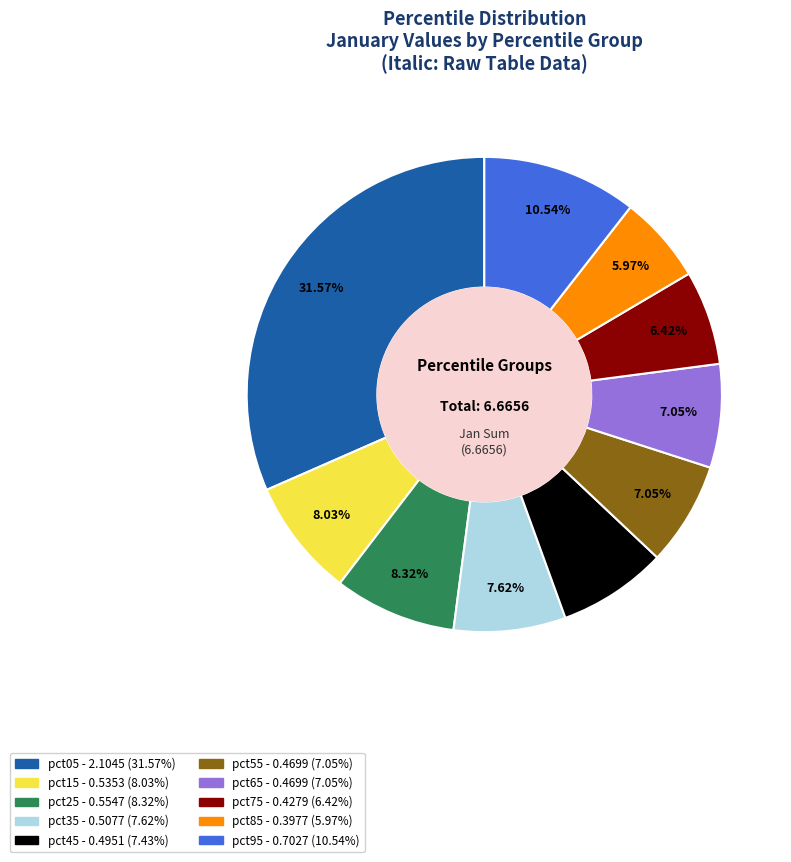

Between pct75 and pct45, which is larger?

pct45